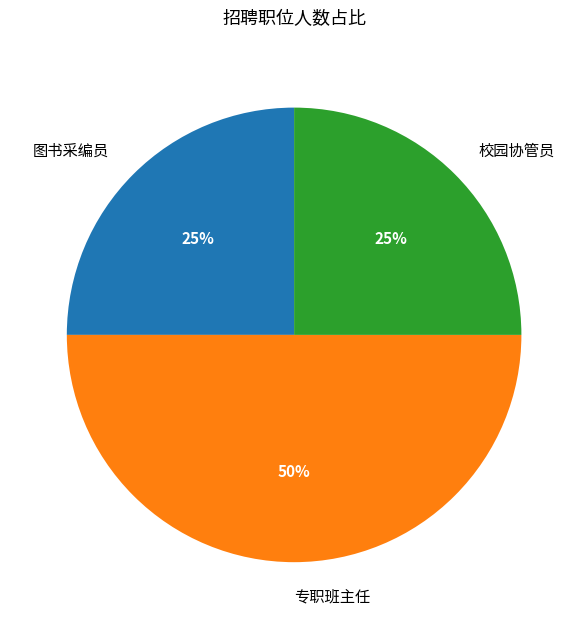

To the nearest percent, what portion does 专职班主任 represent?

50%